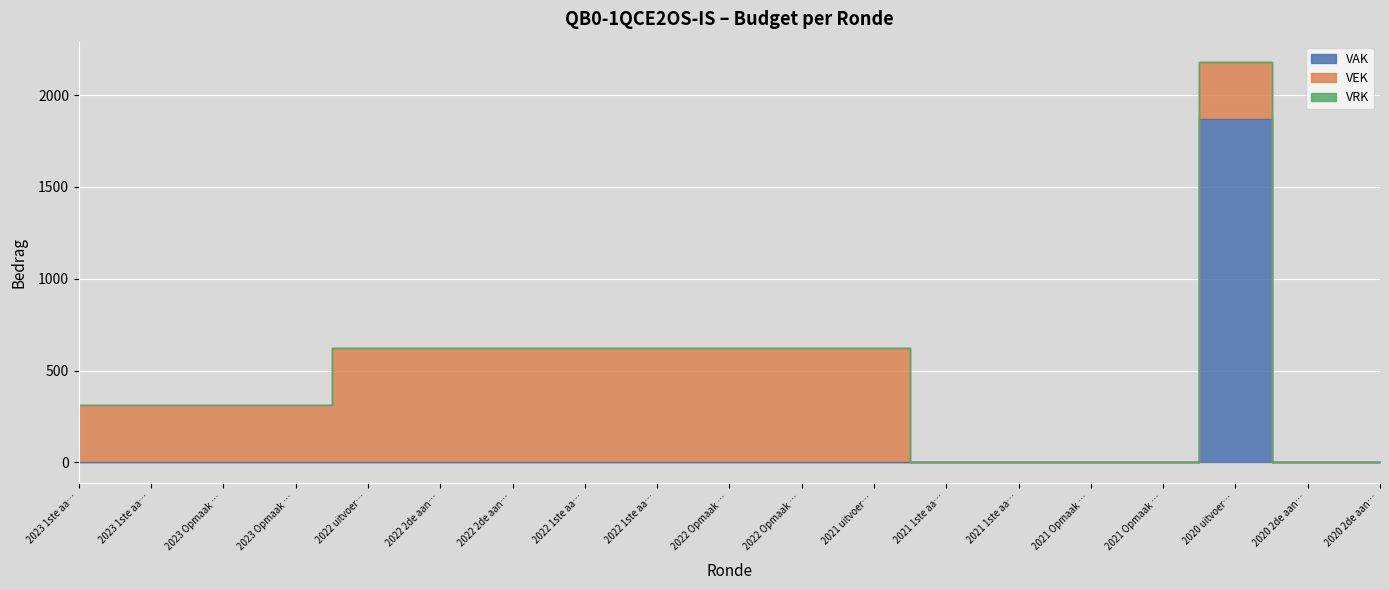

Reading left to right, what are all the values shown in this chart?

VAK: 0	0	0	0	0	0	0	0	0	0	0	0	0	0	0	0	1870	0	0
VEK: 312	312	312	312	623	623	623	623	623	623	623	623	0	0	0	0	312	0	0
VRK: 0	0	0	0	0	0	0	0	0	0	0	0	0	0	0	0	0	0	0